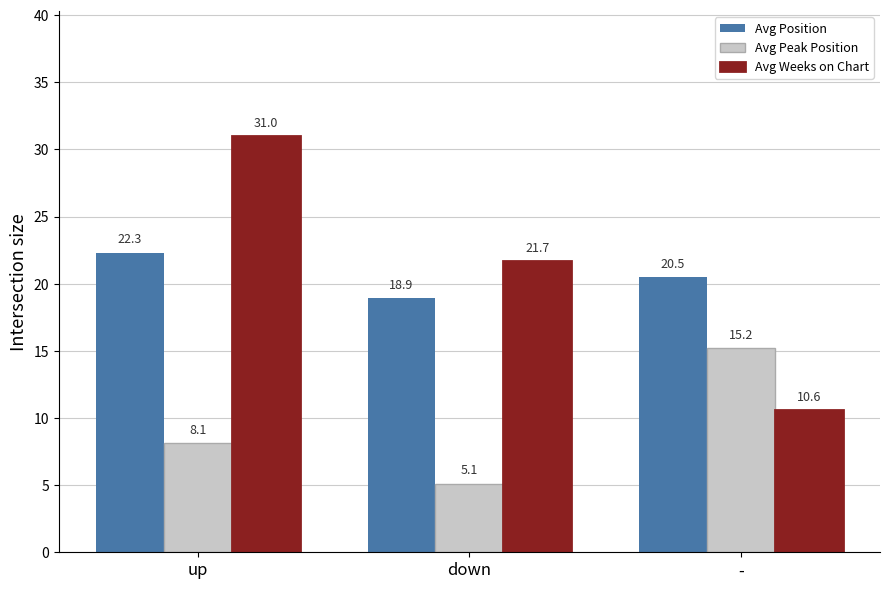

What is the label of the 1st bar from the left?

up